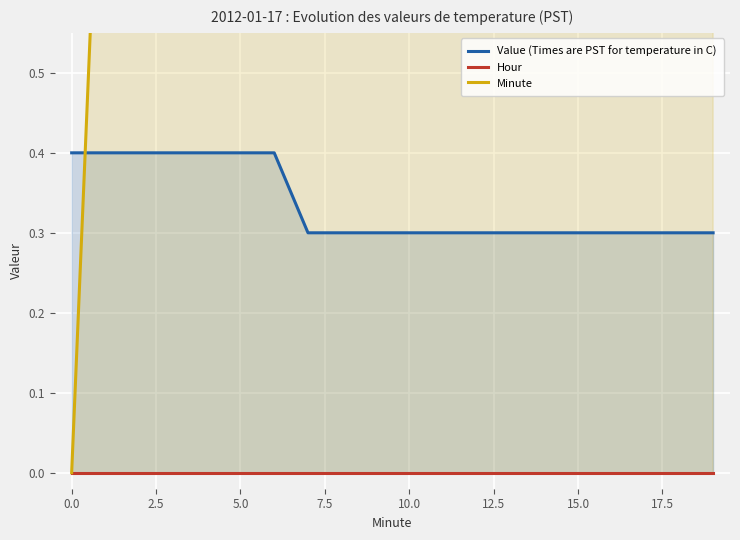

What is the difference between the Value (Times are PST for temperature in C) values at 0.0 and 15?

0.1